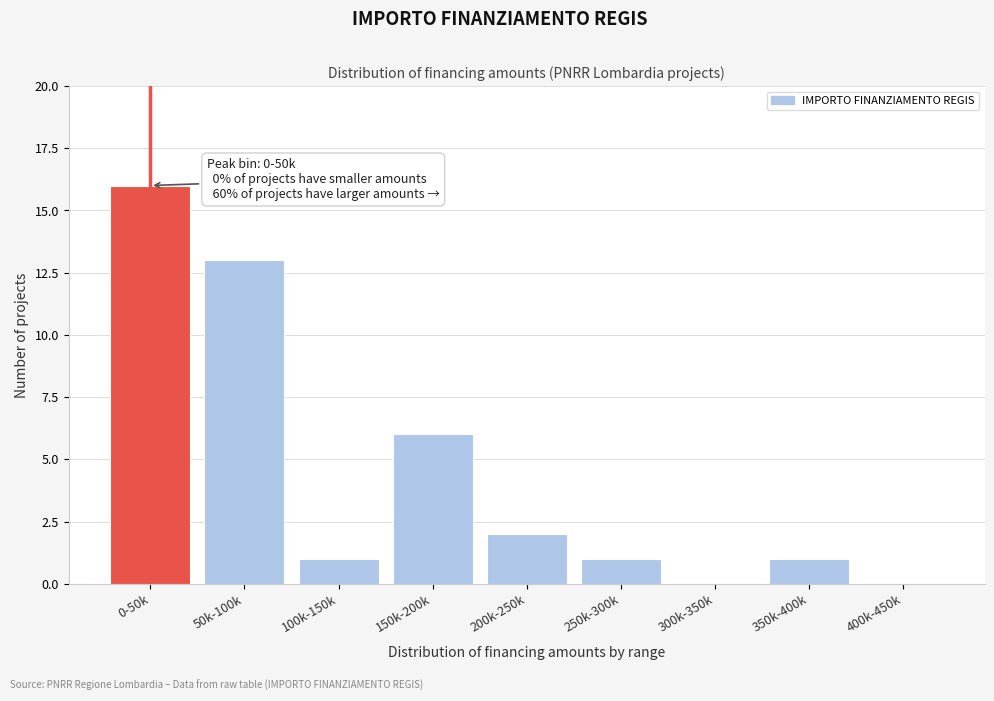

Reading right to left, extract all data points from this chart.

400k-450k=0	350k-400k=1	300k-350k=0	250k-300k=1	200k-250k=2	150k-200k=6	100k-150k=1	50k-100k=13	0-50k=16